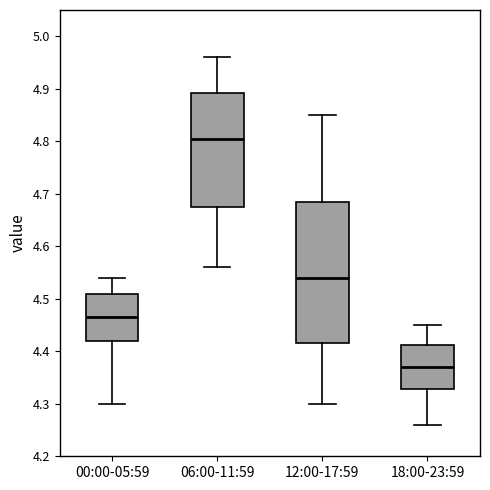

Reading left to right, transcribe this box plot: for each box, give where its median line is, the range the box spans, and where its two whiskers end, as read against the y-axis. The values are not printed on the chart, so give them approximately, as read against the axis.

00:00-05:59: median 4.47, box 4.42 to 4.51, whiskers 4.30 to 4.54
06:00-11:59: median 4.81, box 4.68 to 4.89, whiskers 4.56 to 4.96
12:00-17:59: median 4.54, box 4.42 to 4.69, whiskers 4.30 to 4.85
18:00-23:59: median 4.37, box 4.33 to 4.41, whiskers 4.26 to 4.45